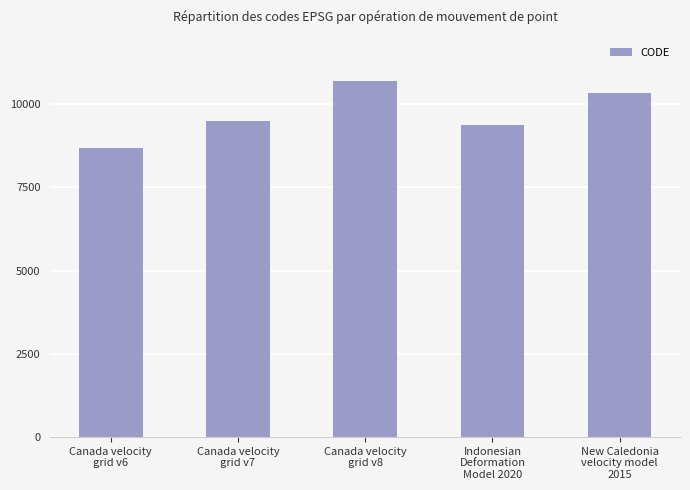

What position from the right is Indonesian
Deformation
Model 2020?

2